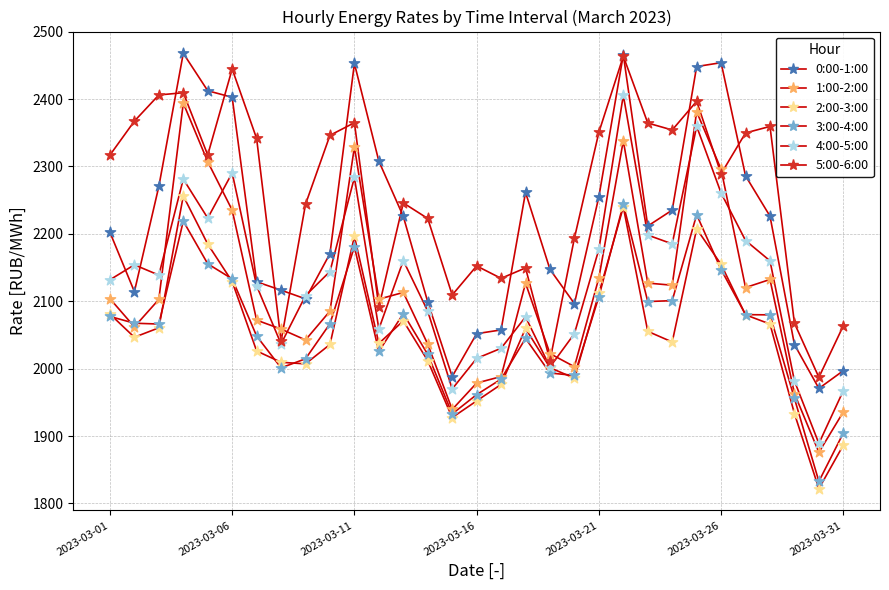

Which series has the largest total across all categories?

5:00-6:00